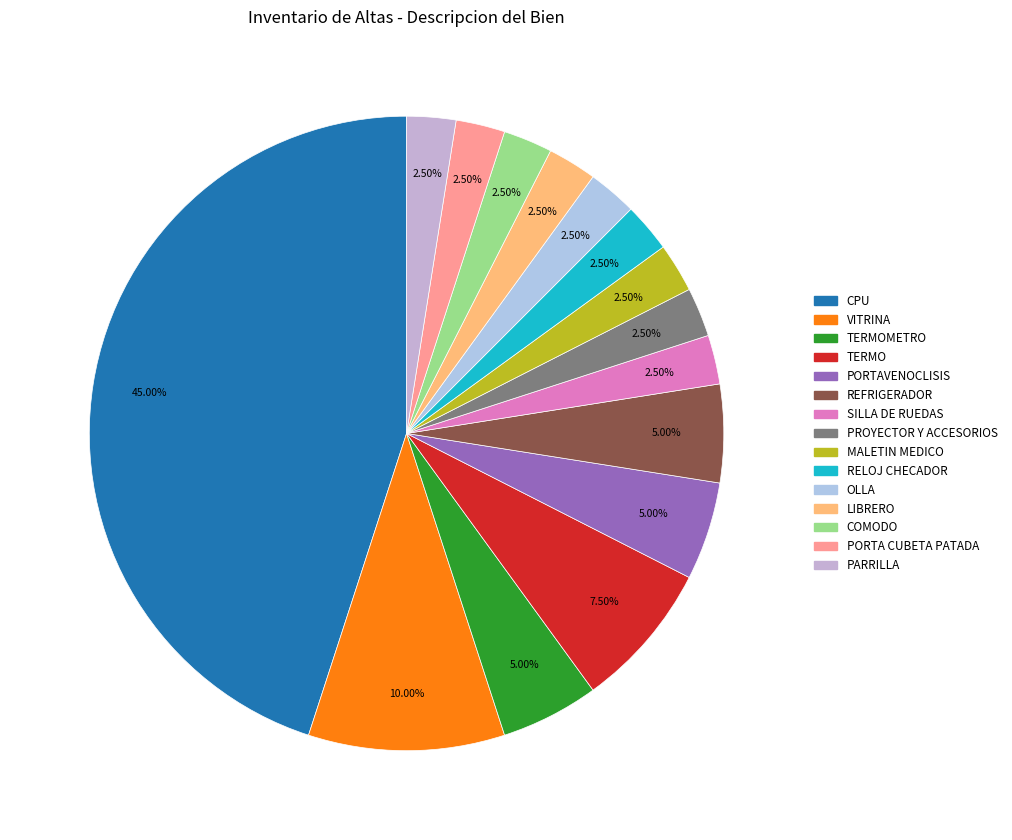

Count the number of slices in the pie.

15